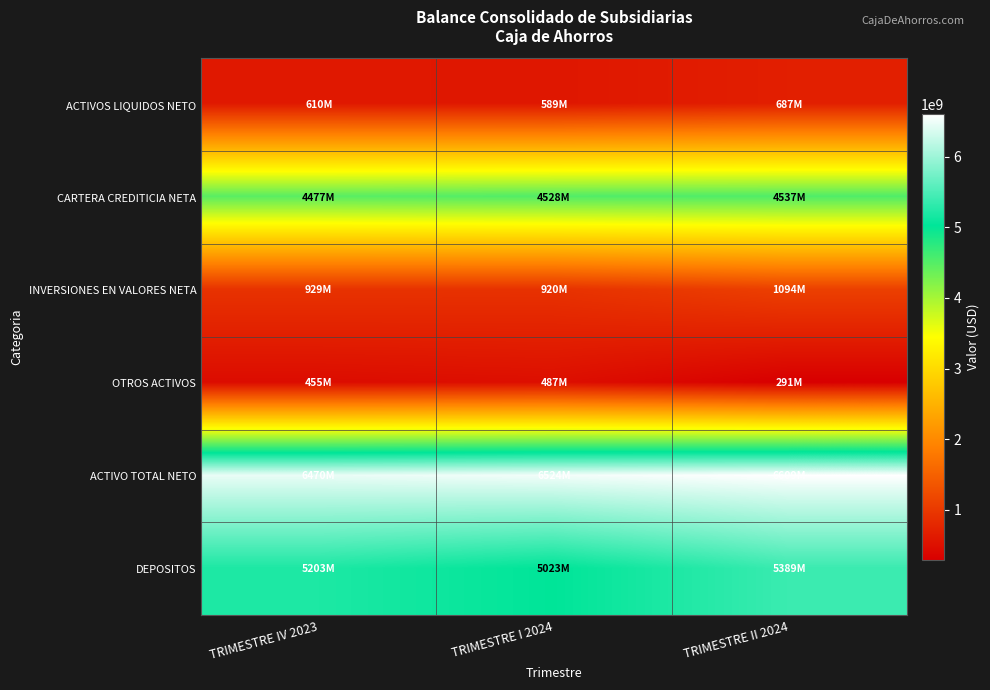

Reading left to right, list all the values displayed in this chart.

ACTIVOS LIQUIDOS NETO: TRIMESTRE IV 2023=609662307.9	TRIMESTRE I 2024=588981884.9	TRIMESTRE II 2024=686598110.2
CARTERA CREDITICIA NETA: TRIMESTRE IV 2023=4476798093.8	TRIMESTRE I 2024=4528153909.1	TRIMESTRE II 2024=4537131172.3
INVERSIONES EN VALORES NETA: TRIMESTRE IV 2023=928604091.8	TRIMESTRE I 2024=920015145.9	TRIMESTRE II 2024=1093849129.5
OTROS ACTIVOS: TRIMESTRE IV 2023=455039856.9	TRIMESTRE I 2024=487263417.7	TRIMESTRE II 2024=291173420.2
ACTIVO TOTAL NETO: TRIMESTRE IV 2023=6470104350.4	TRIMESTRE I 2024=6524414357.6	TRIMESTRE II 2024=6608751832.2
DEPOSITOS: TRIMESTRE IV 2023=5203309732.1	TRIMESTRE I 2024=5023222654.5	TRIMESTRE II 2024=5389100562.1